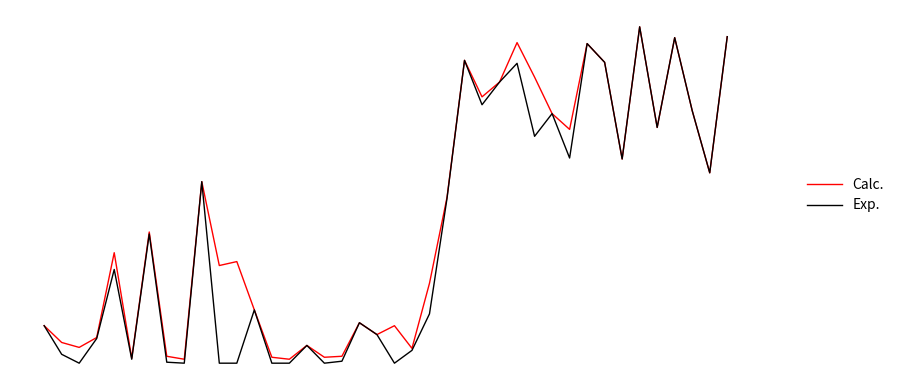

Rank the series by their maximum value, from highest to lowest.

Calc., Exp.